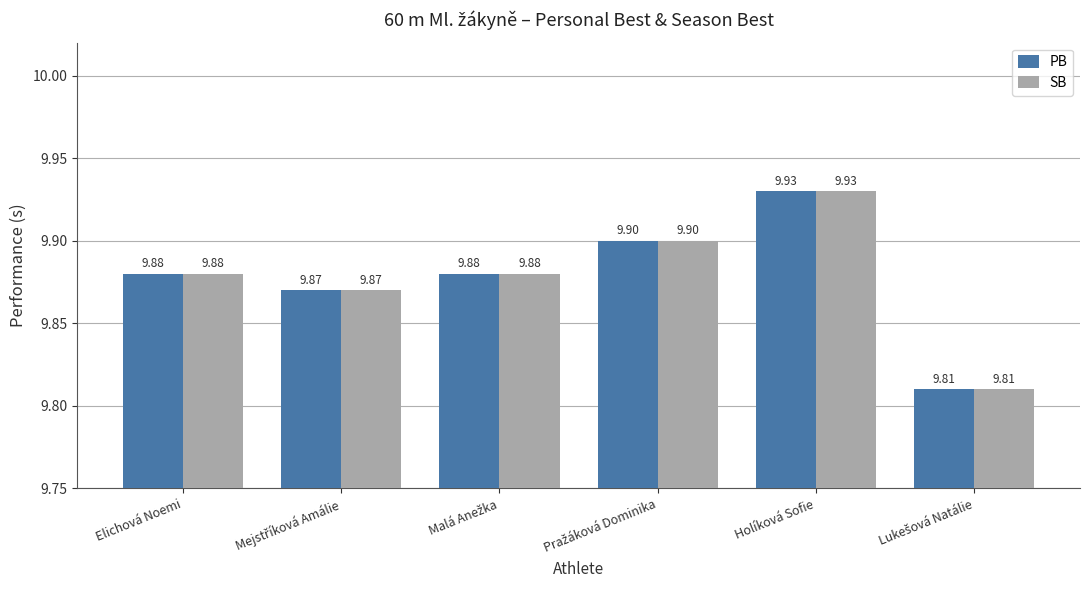

What is the sum of all SB values?

59.3